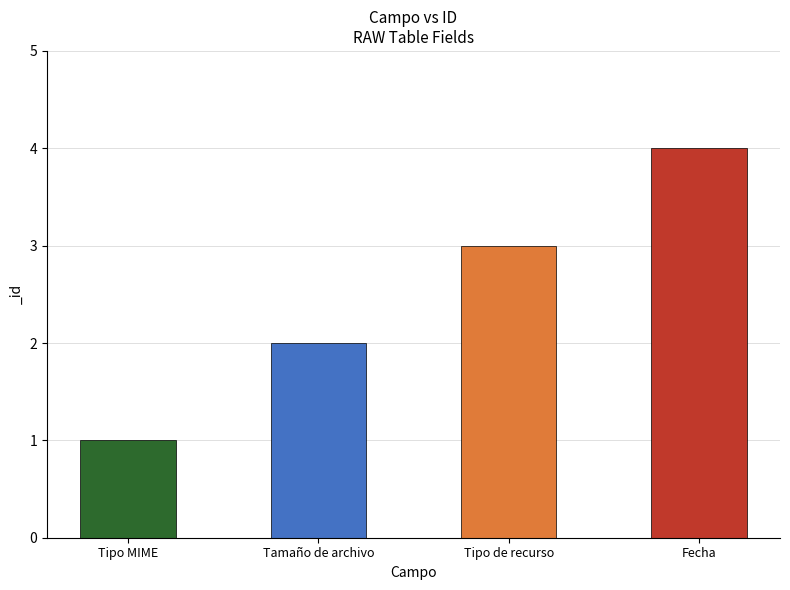

Is it true that the value at Tipo MIME is 1?

True